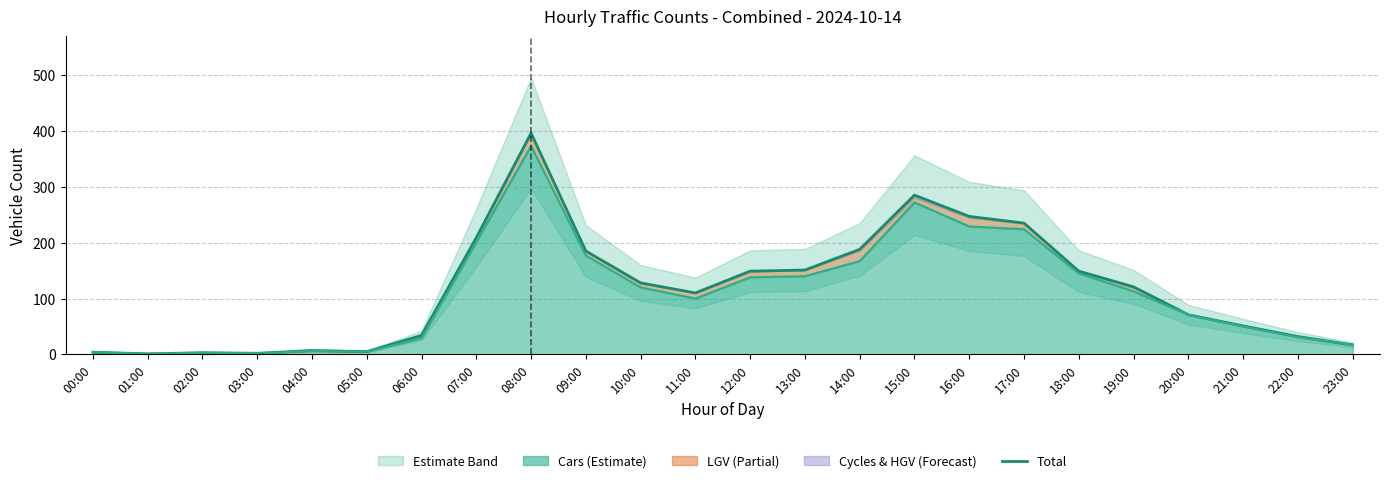

Reading left to right, list all the values displayed in this chart.

Total: 4	1	3	2	7	5	34	209	396	185	128	110	149	151	188	285	247	235	149	121	71	51	32	17
Cars (line): 4	1	3	2	6	5	29	201	373	177	120	100	138	140	167	272	229	224	145	113	71	50	31	17